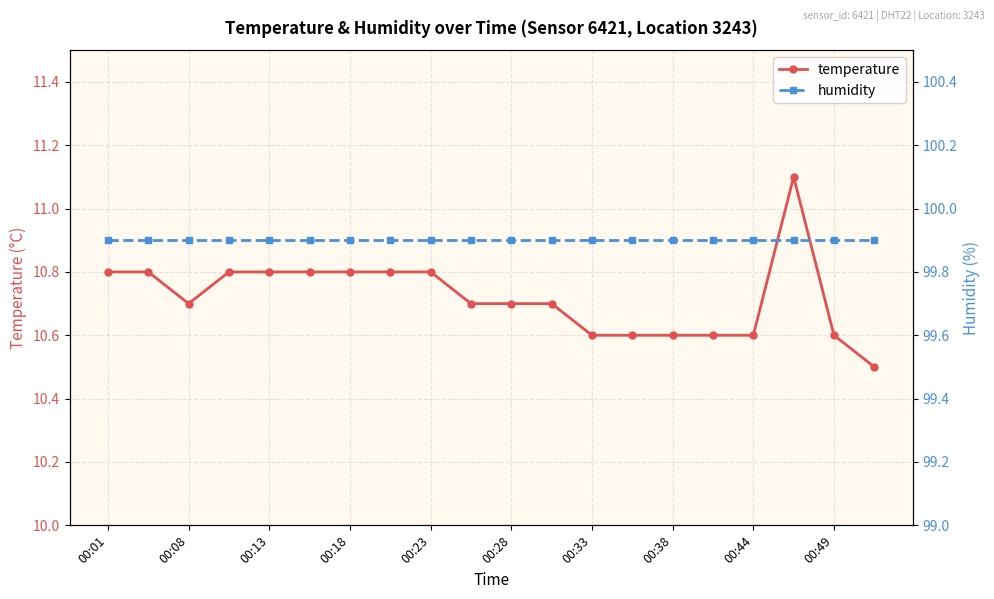

Is it true that temperature equals 10.6 at 00:33?

True